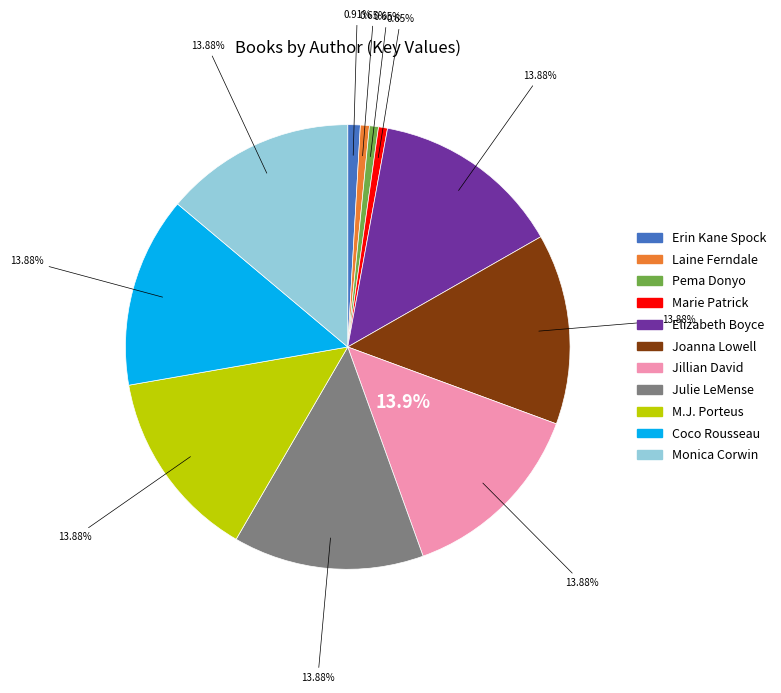

Rank the categories by value from lowest to highest.

Laine Ferndale, Marie Patrick, Pema Donyo, Erin Kane Spock, Monica Corwin, Julie LeMense, M.J. Porteus, Joanna Lowell, Elizabeth Boyce, Coco Rousseau, Jillian David